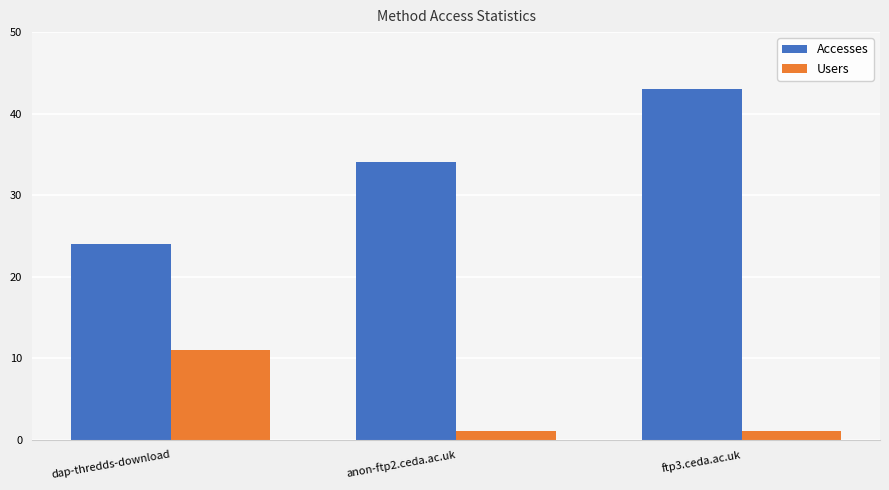

Which category has the highest value across all series?

ftp3.ceda.ac.uk